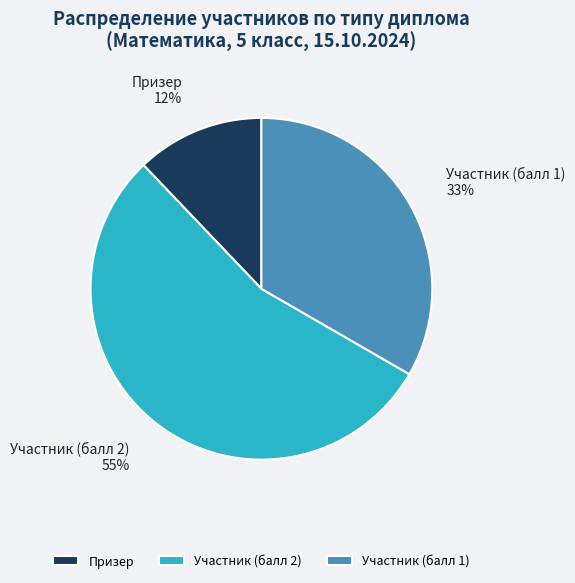

Which slice represents more than half of the pie?

Участник (балл 2)